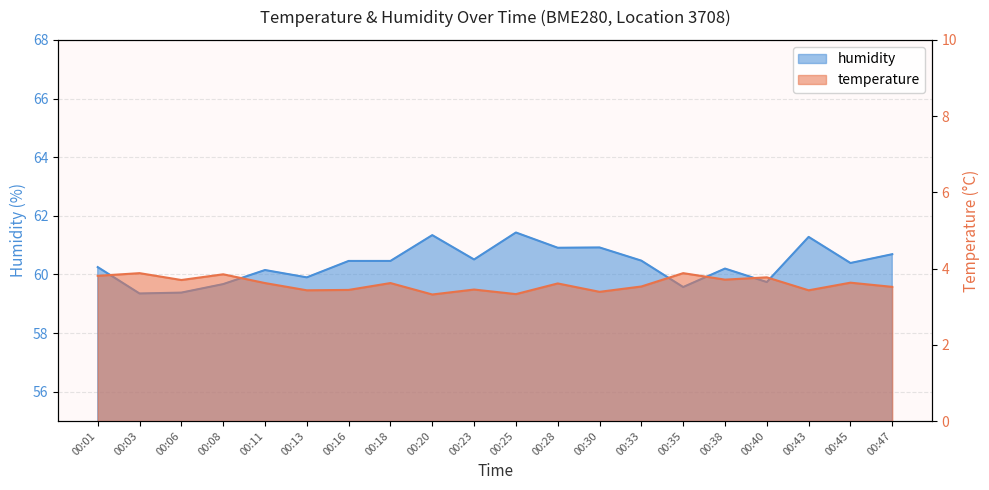

Which series has the largest range (max minus min)?

humidity